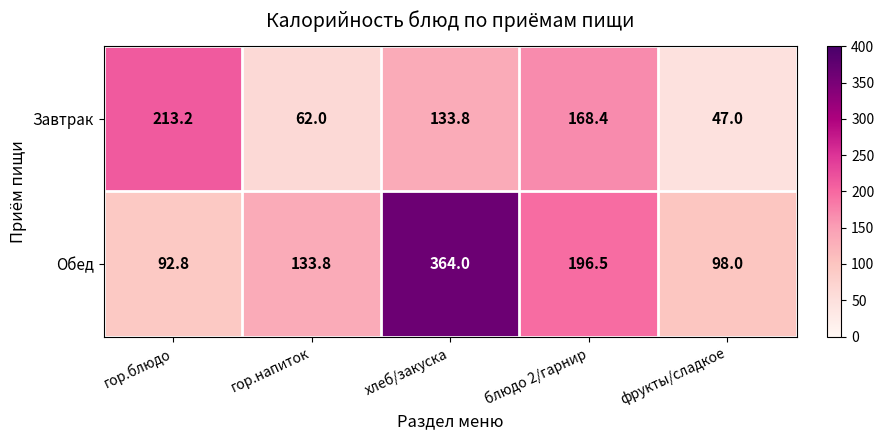

The Обед series shows 30.3 at гор.напиток. True or false?

False